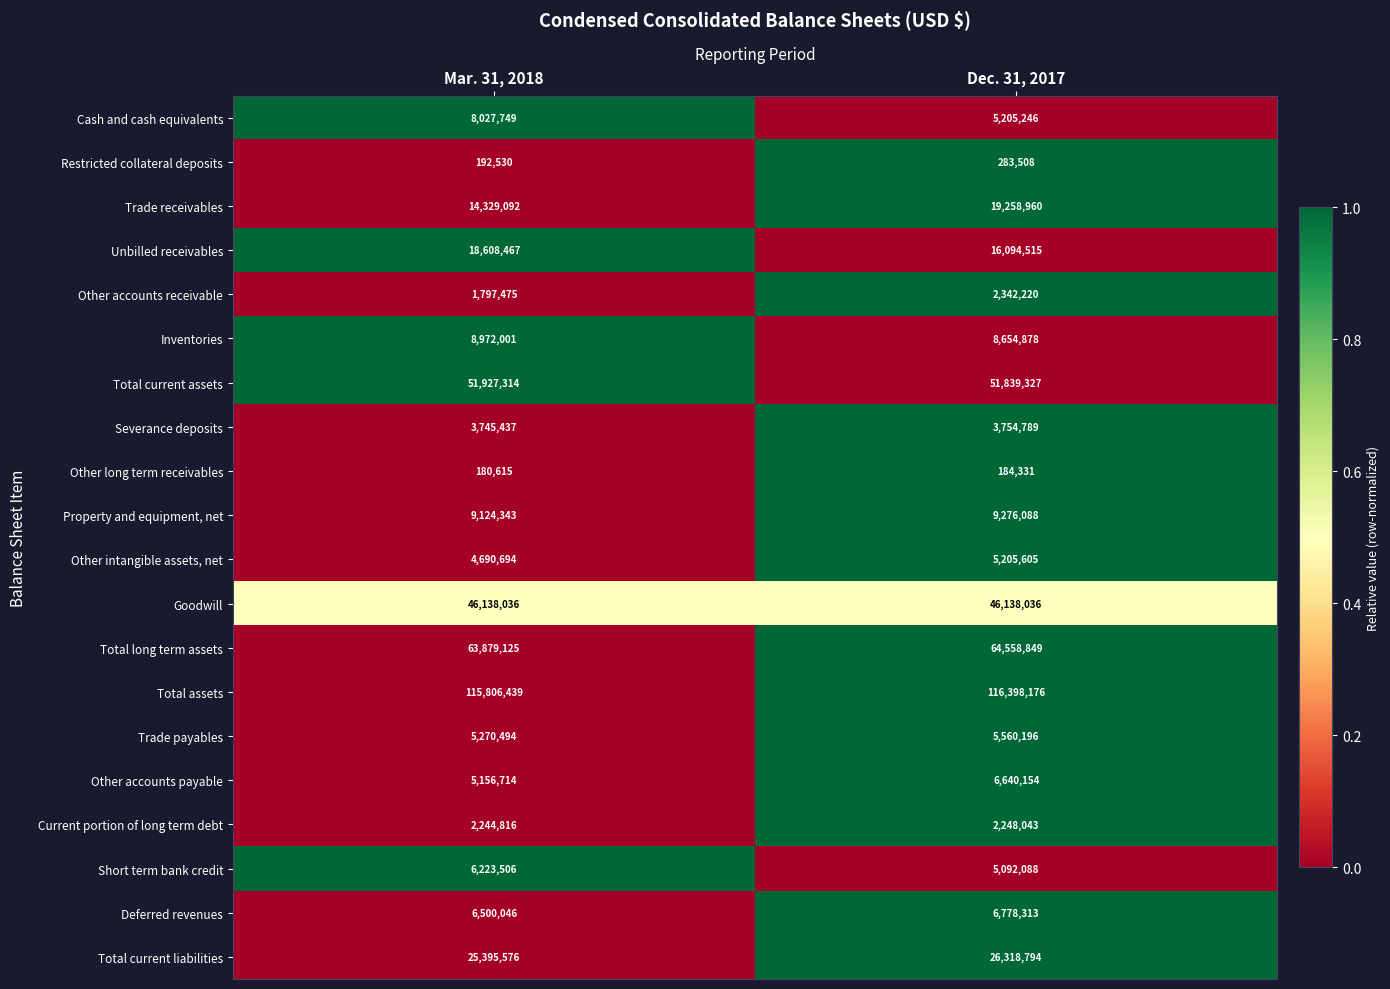

Which category has the highest value across all series?

Dec. 31, 2017